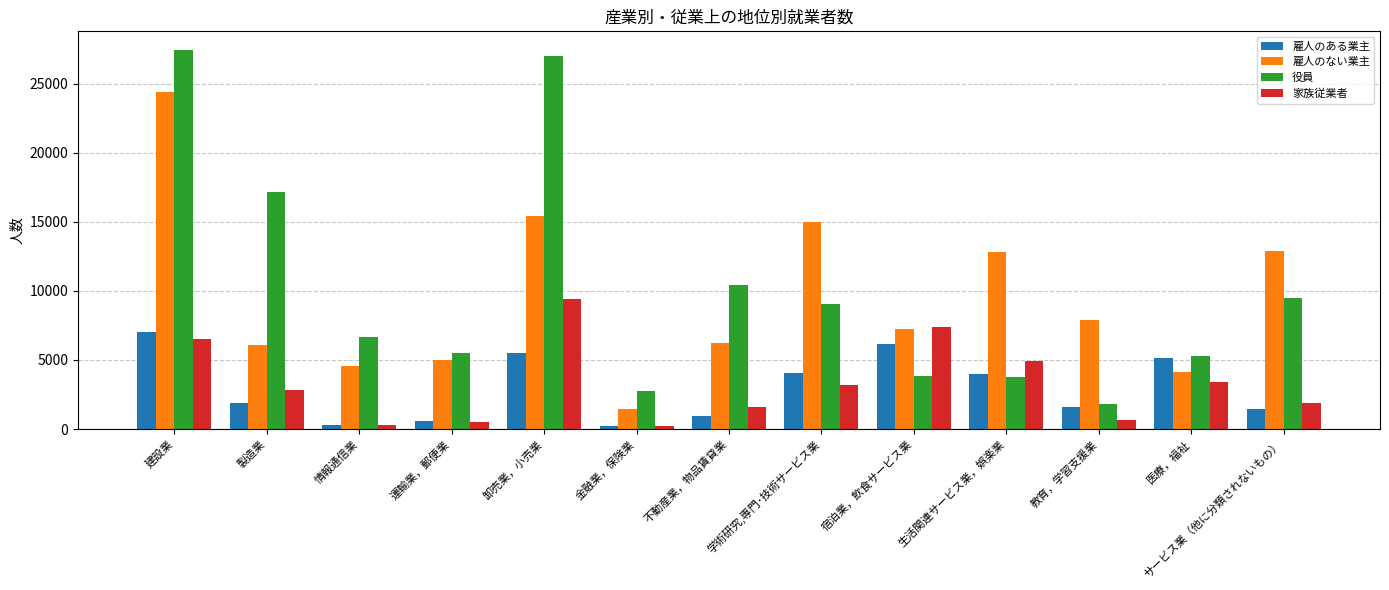

How many distinct data groups are displayed?

4